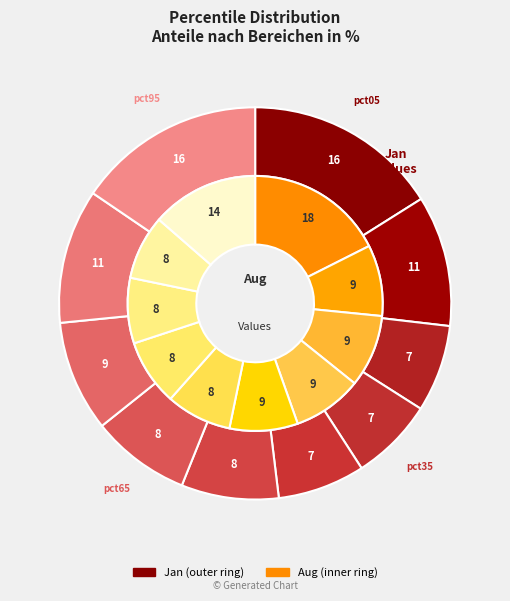

Is 8 the majority of the pie?

No